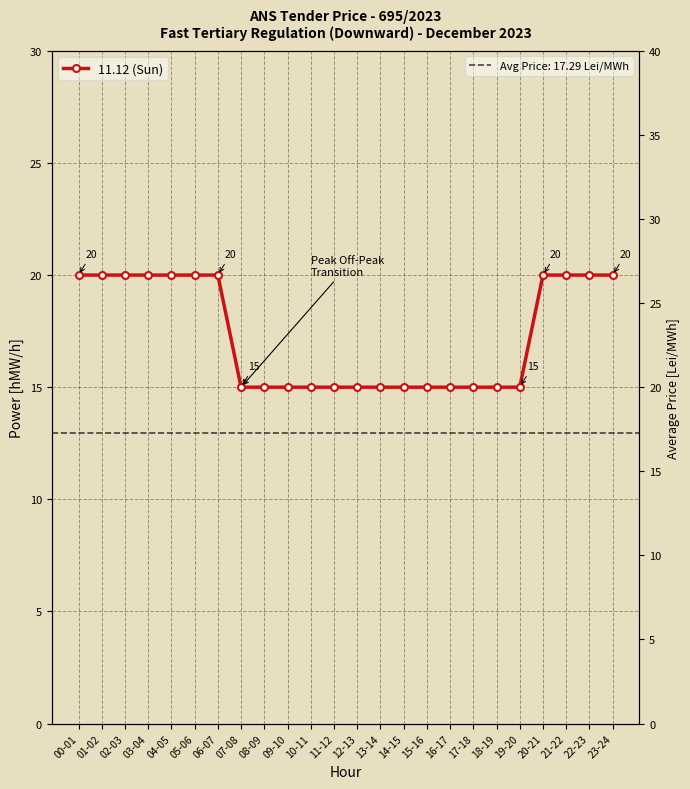

True or false: the data shows 15 at 08-09.

True